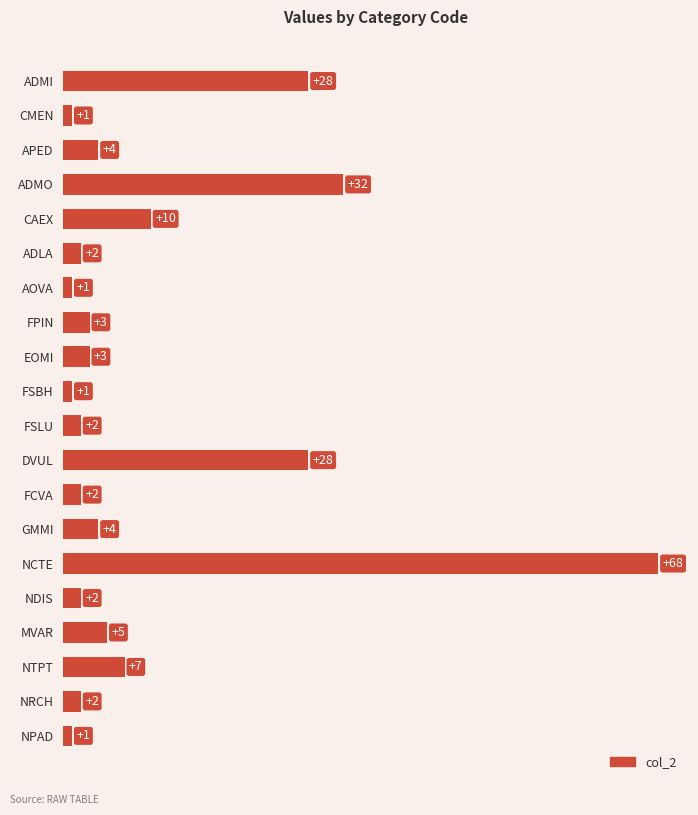

Reading top to bottom, transcribe all the data shown in this chart.

28	1	4	32	10	2	1	3	3	1	2	28	2	4	68	2	5	7	2	1